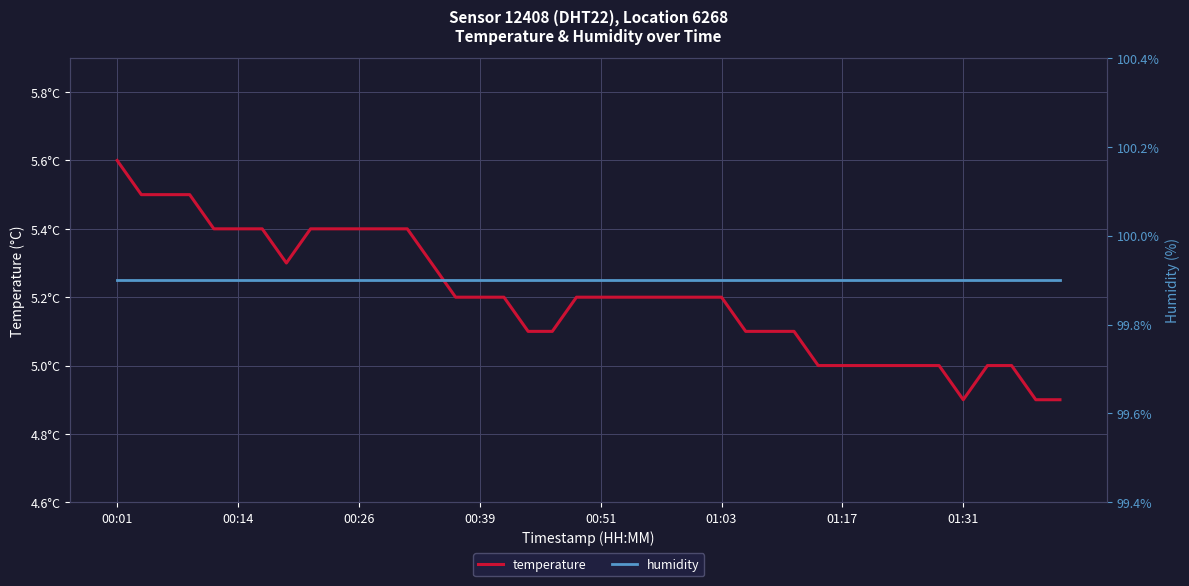

Is it true that temperature equals 5.2 at 24?

True